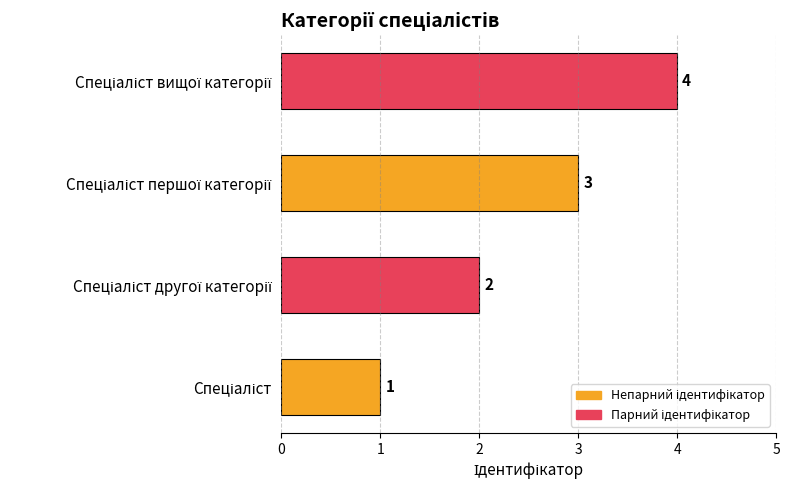

What is the sum of all values?

10